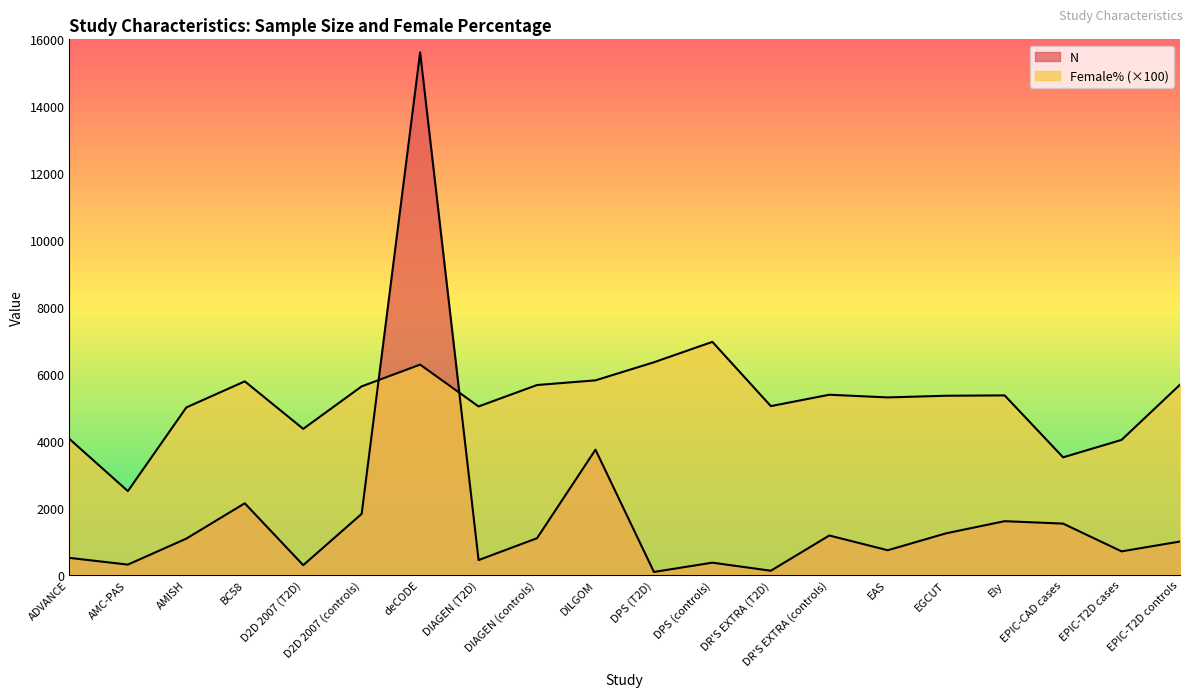

List the labels in order of Female% value, smallest first.

AMC-PAS, EPIC-CAD cases, EPIC-T2D cases, ADVANCE, D2D 2007 (T2D), AMISH, DIAGEN (T2D), DR'S EXTRA (T2D), EAS, EGCUT, Ely, DR'S EXTRA (controls), D2D 2007 (controls), DIAGEN (controls), EPIC-T2D controls, BC58, DILGOM, deCODE, DPS (T2D), DPS (controls)